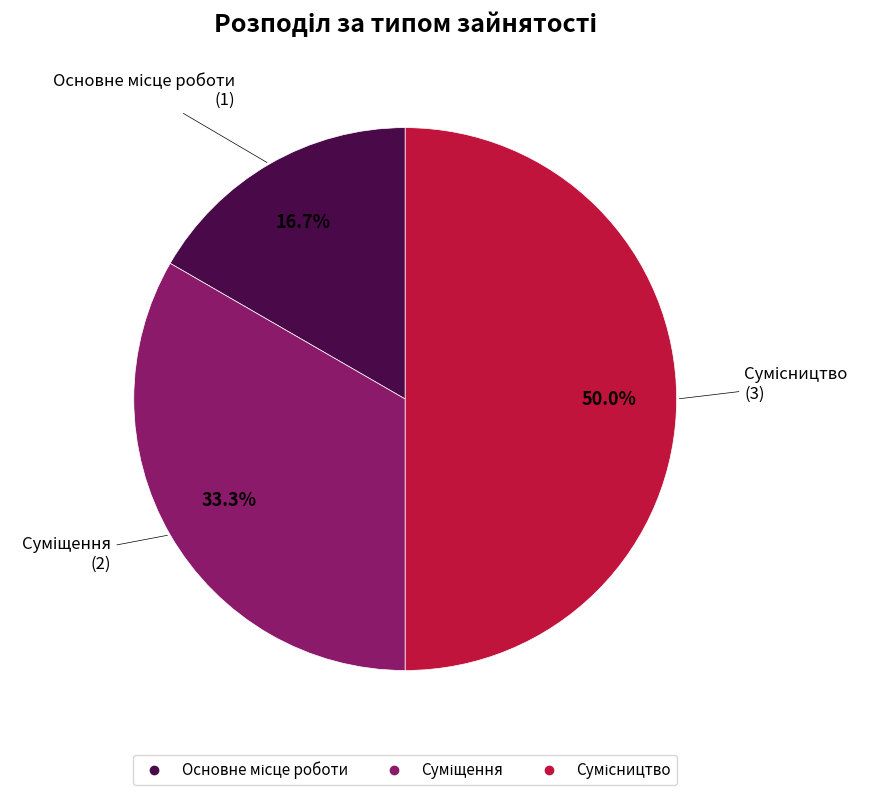

What is the smallest slice in the pie chart?

Основне місце роботи